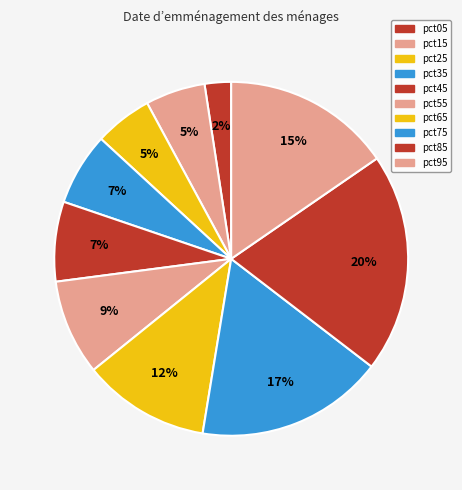

How many slices are in this pie chart?

10